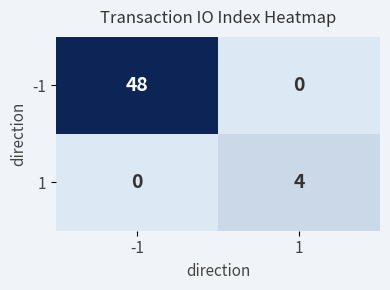

What is the difference between the maximum and minimum values in the -1 series?

48